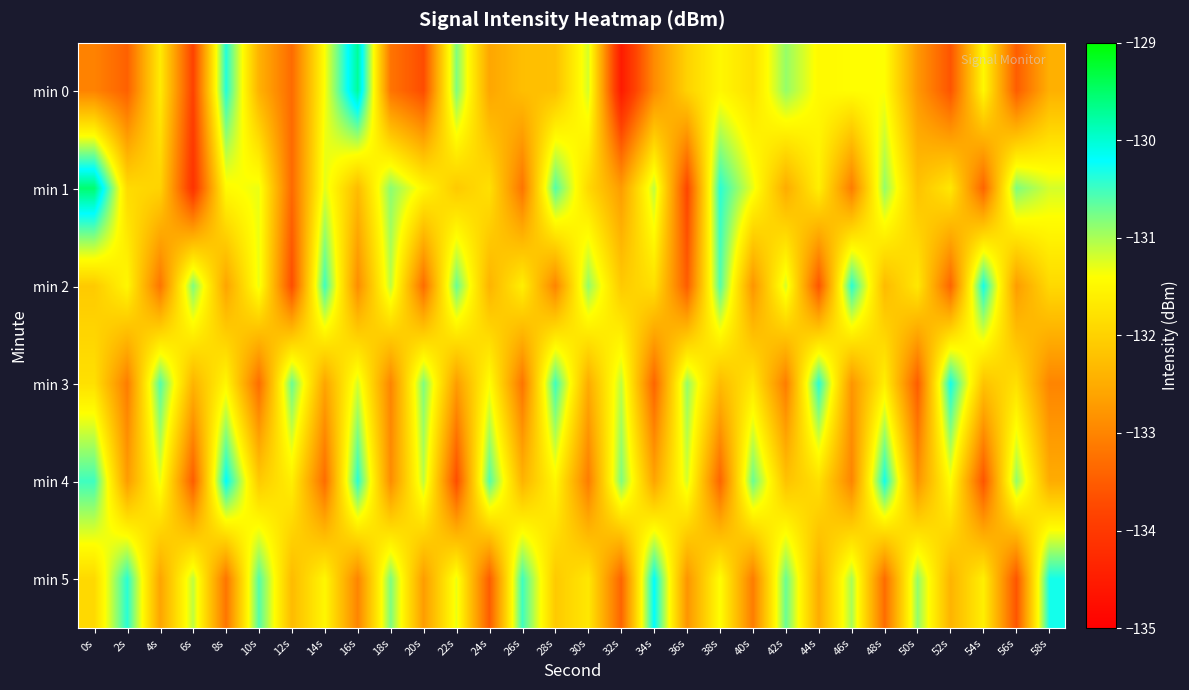

At 30s, list the series in order from smallest to largest.

min 4, min 3, min 1, min 5, min 0, min 2